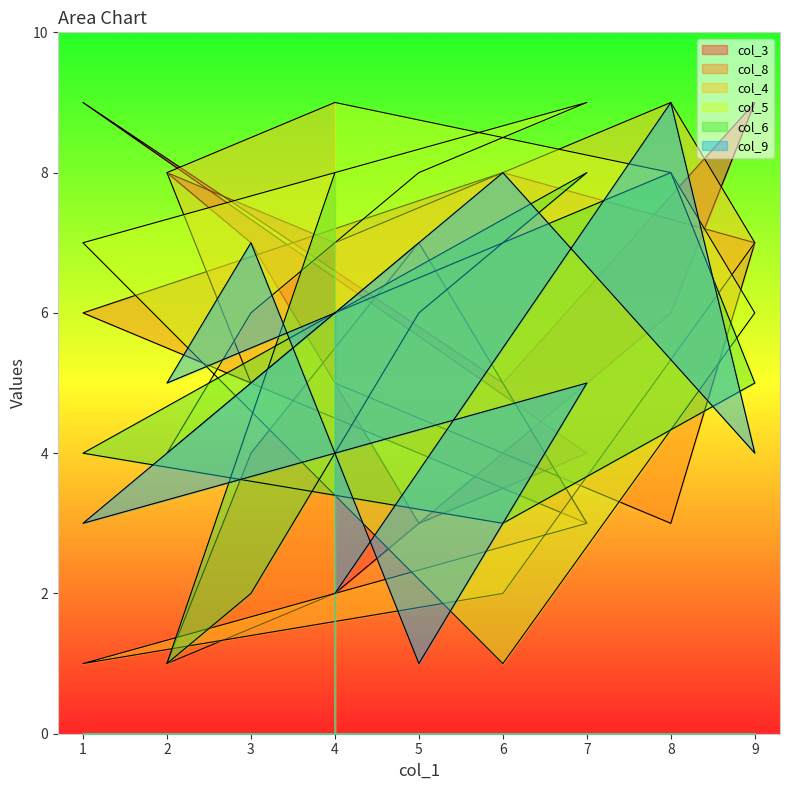

Reading right to left, what are all the values shown in this chart?

col_3: 7	8	7	3	4	9	5	9	6	2
col_8: 2	1	4	7	3	6	8	7	3	5
col_4: 9	8	5	7	3	1	2	7	9	7
col_5: 6	4	6	8	9	7	1	6	8	9
col_6: 8	1	2	6	8	4	3	5	8	6
col_9: 6	5	7	1	5	3	8	4	9	2